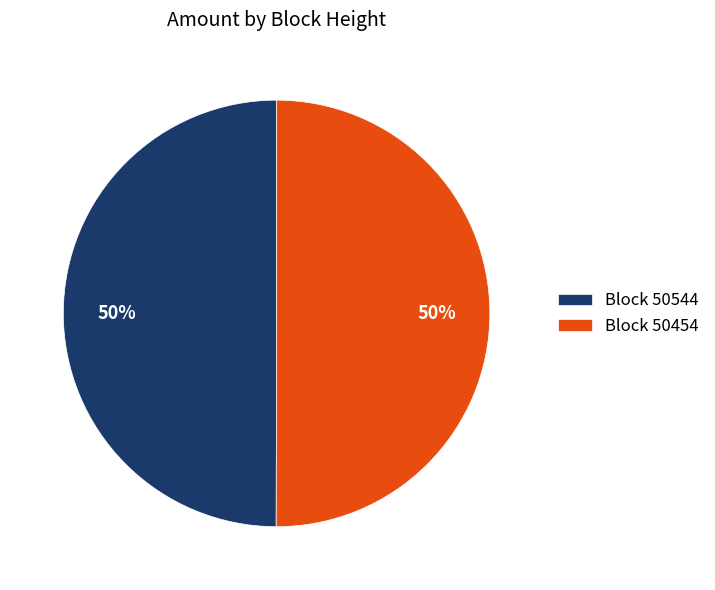

Is it true that Block 50454 is 63% of the pie?

False